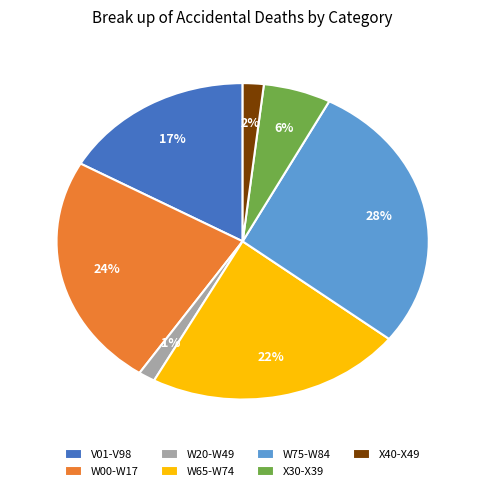

To the nearest percent, what portion does W00-W17 represent?

24%